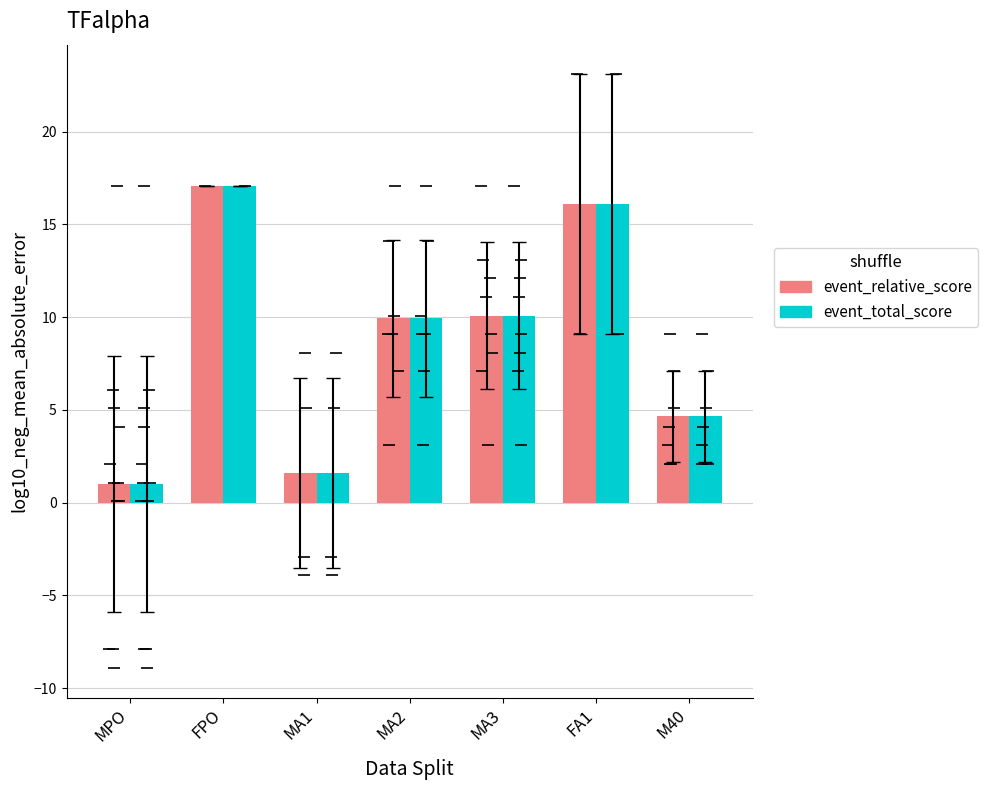

Reading left to right, transcribe all the data shown in this chart.

event_relative_score: MPO=1.0	FPO=17.1	MA1=1.6	MA2=9.9	MA3=10.1	FA1=16.1	M40=4.7
event_total_score: MPO=1.0	FPO=17.1	MA1=1.6	MA2=9.9	MA3=10.1	FA1=16.1	M40=4.7